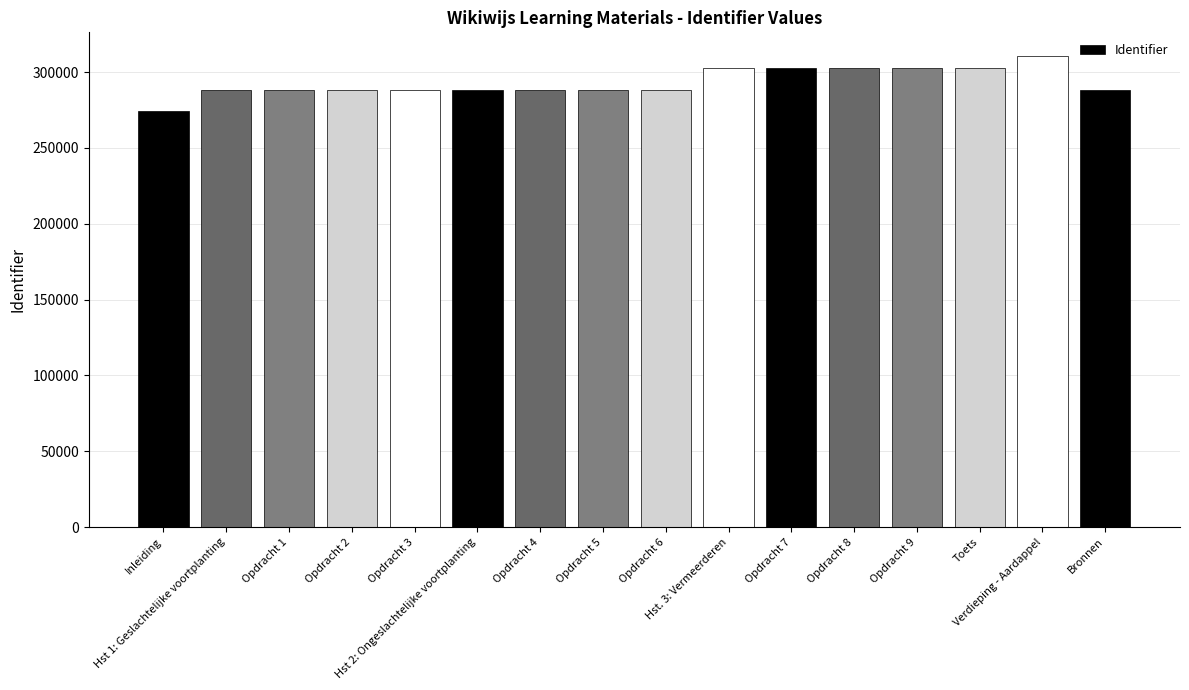

What is the change in value from Opdracht 5 to Verdieping - Aardappel?

+22476